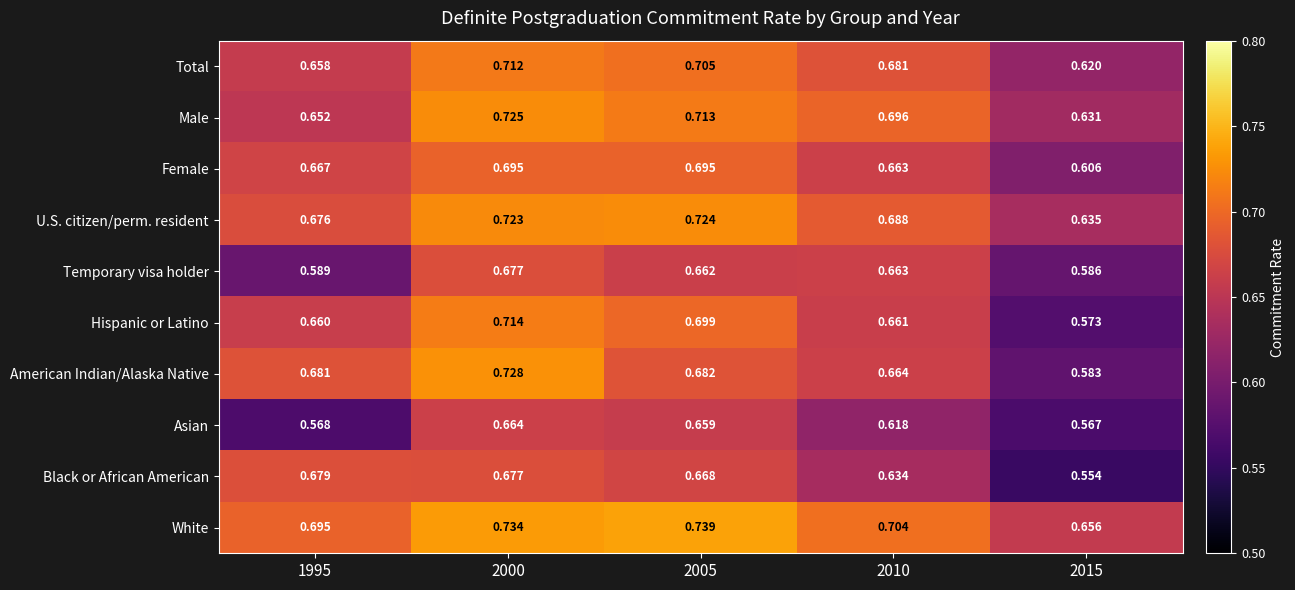

List the series in order of their peak value, highest first.

White, American Indian/Alaska Native, Male, U.S. citizen/perm. resident, Hispanic or Latino, Total, Female, Black or African American, Temporary visa holder, Asian